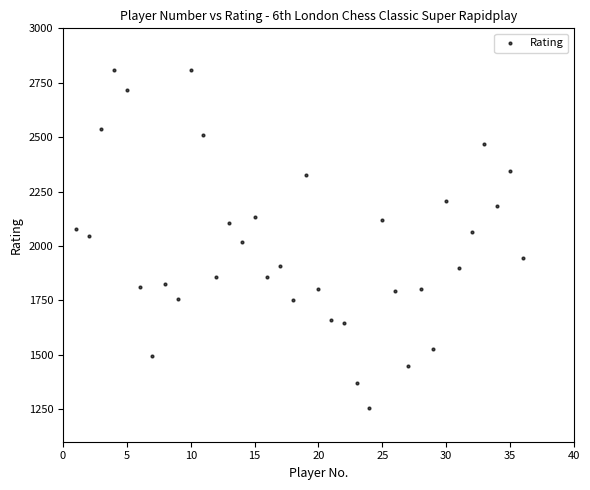

What is the range of X values (max minus min)?

35